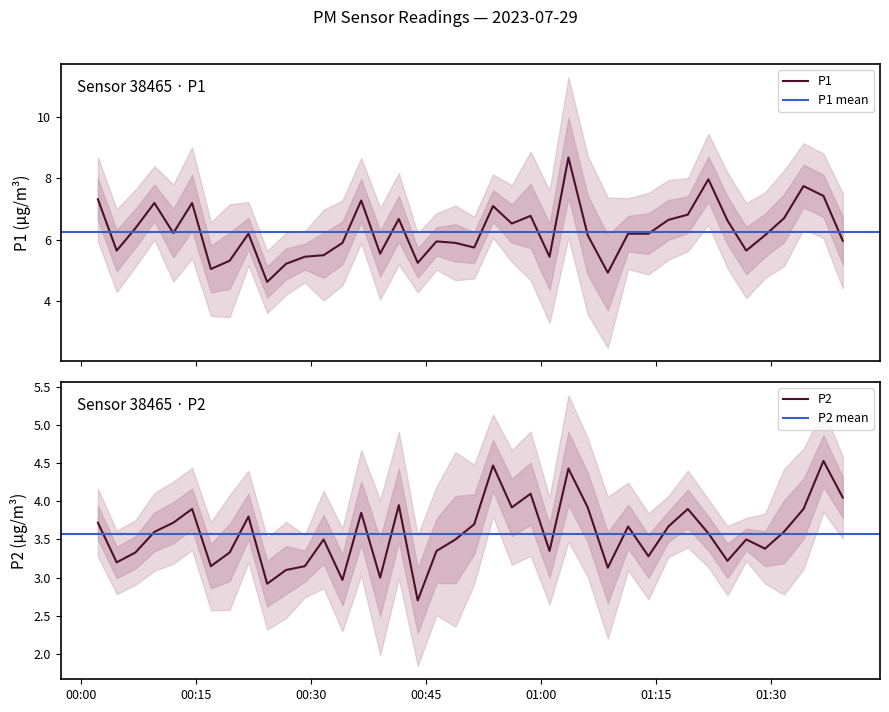

How many interior local peaks does the P2 series have?

12